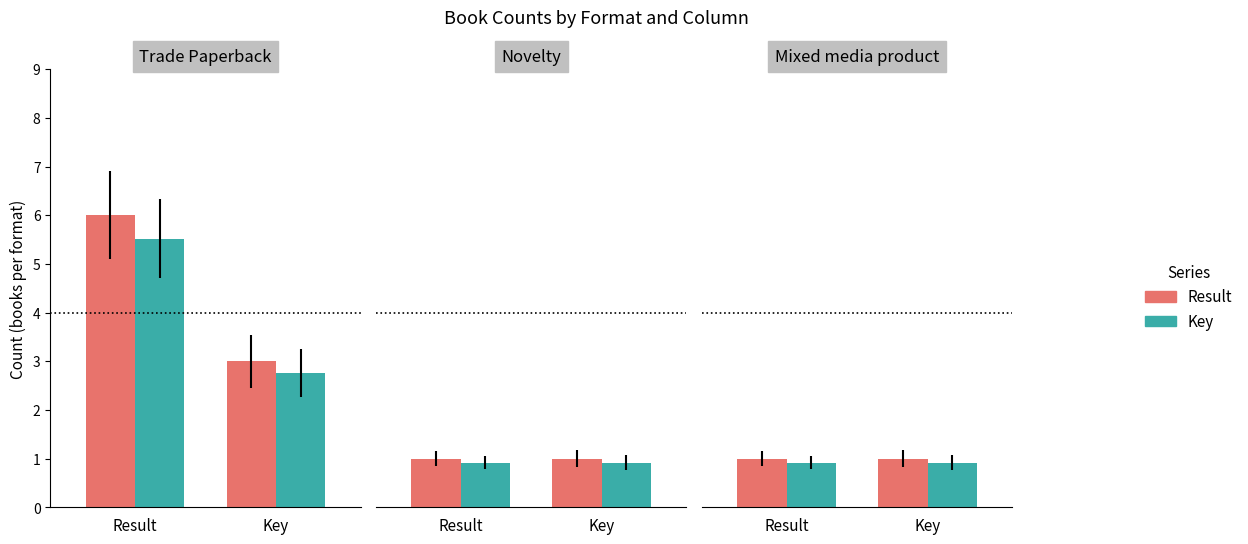

Are the bars grouped side by side (vs. stacked)?

Yes